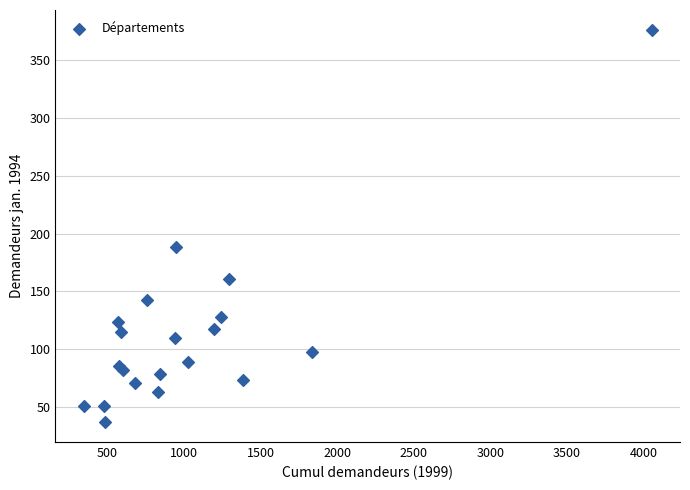

What Y value in the scatter plot is closest to 206?

188